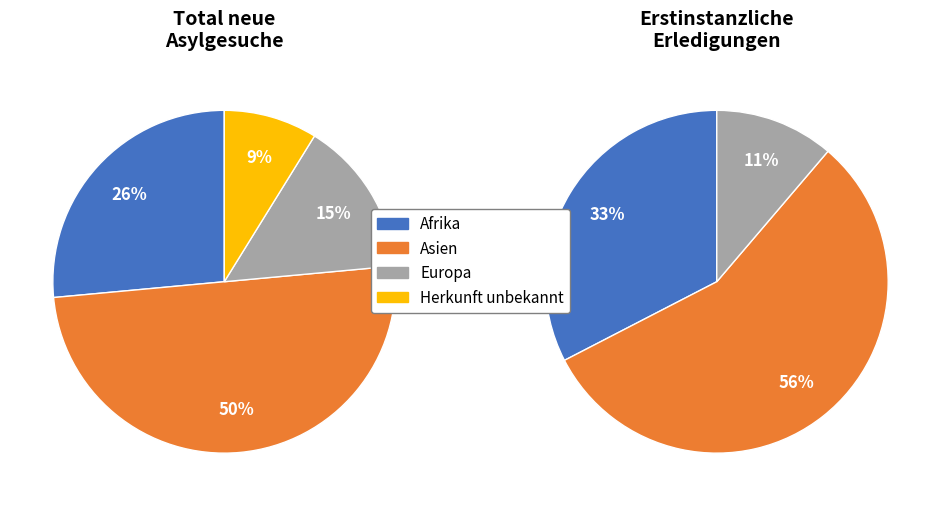

What percentage is the Herkunft unbekannt slice, to the nearest percent?

9%